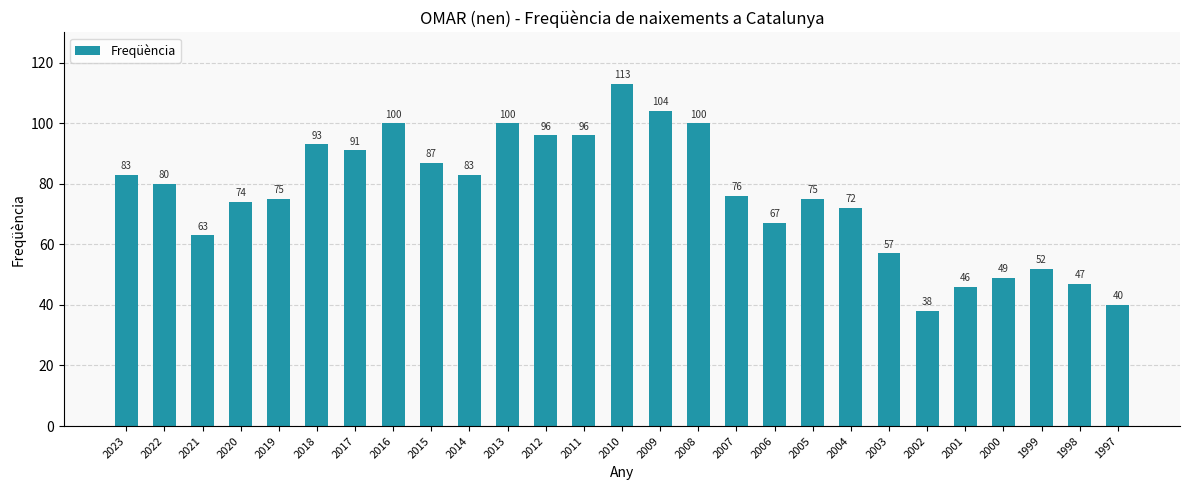

Reading right to left, extract all data points from this chart.

40	47	52	49	46	38	57	72	75	67	76	100	104	113	96	96	100	83	87	100	91	93	75	74	63	80	83